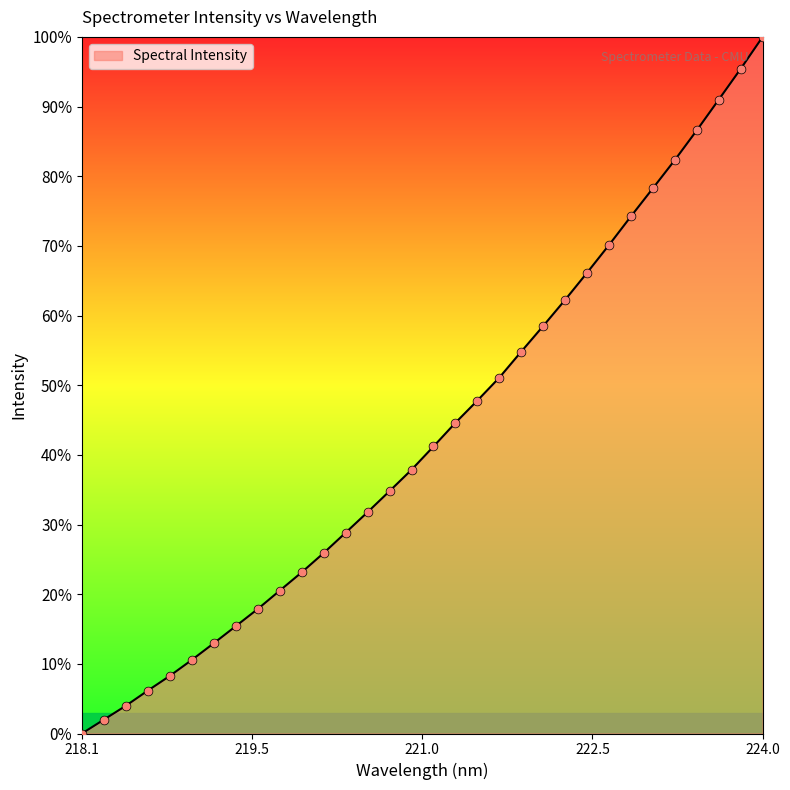

What is the greatest value displayed?

100.0